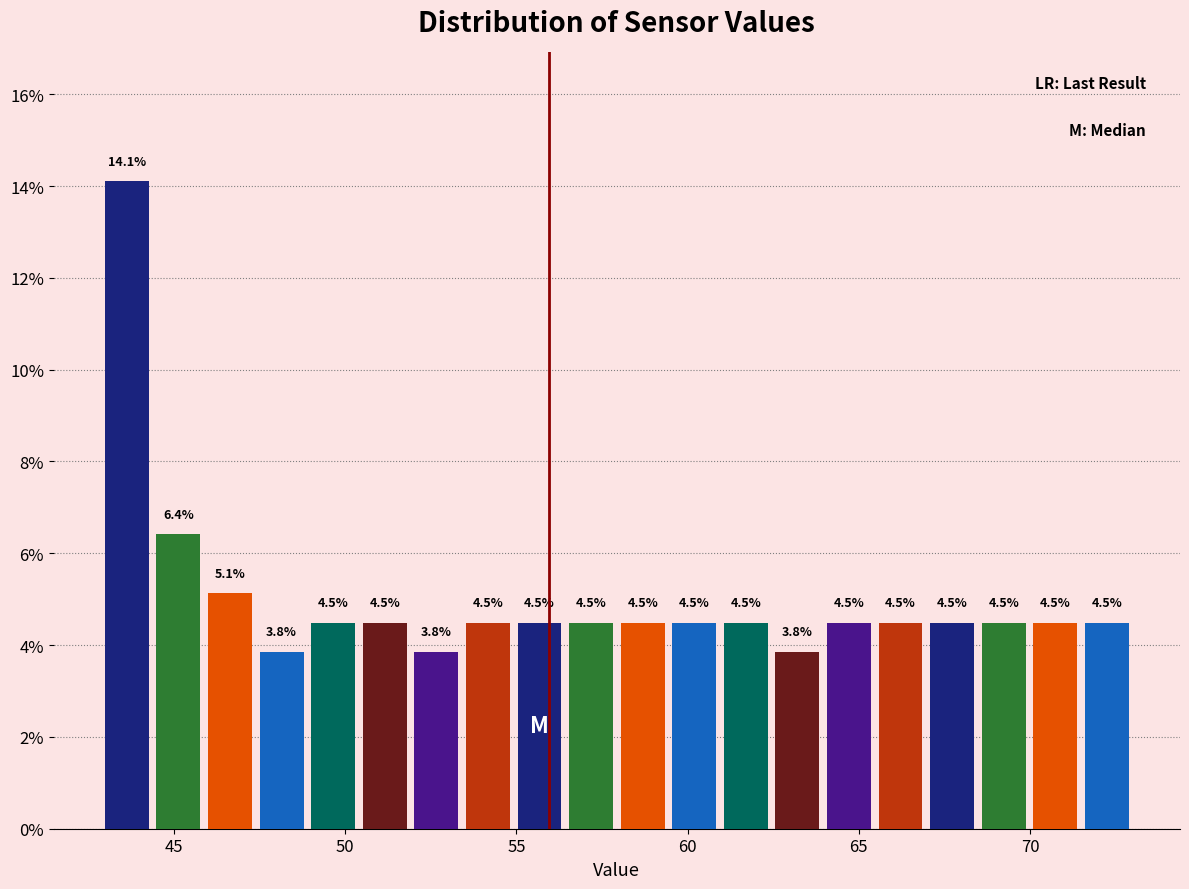

Around what value on the x-axis is the tallest bar? Give the approximate position of its centre, as read against the axis.

43.5